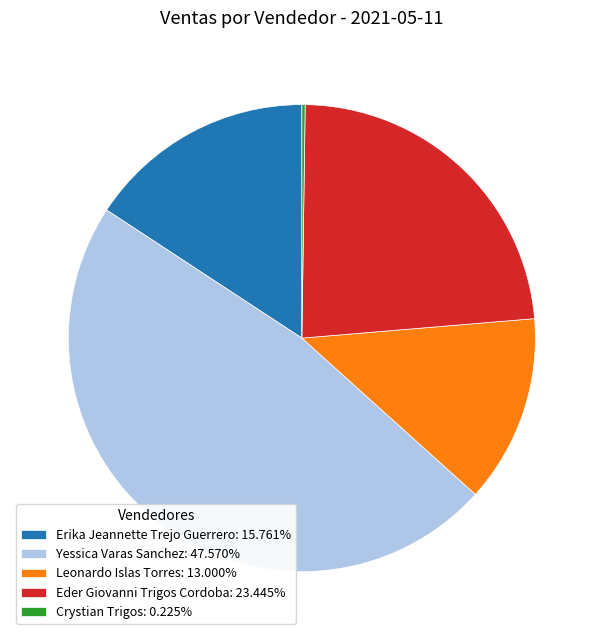

What is the ratio of the value at Yessica Varas Sanchez: 47.570% to the value at Eder Giovanni Trigos Cordoba: 23.445%?

2.0